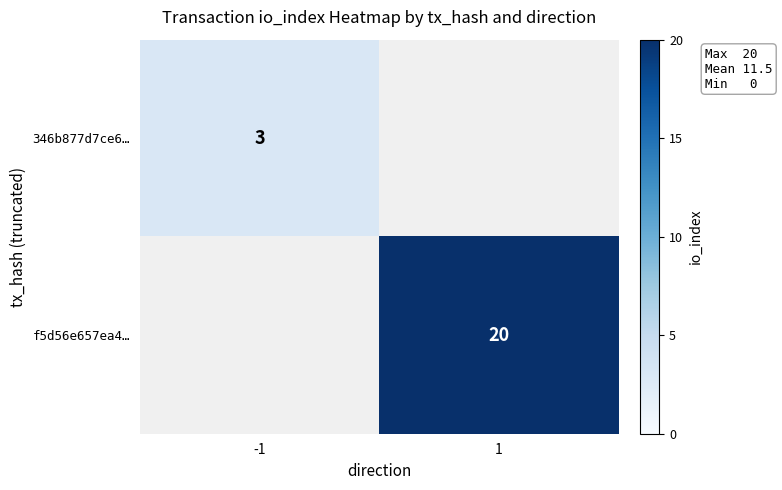

True or false: f5d56e657ea4… has a value of 20 at 1.

True